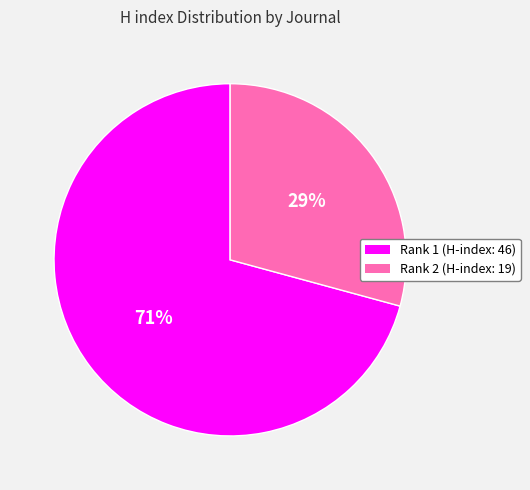

To the nearest percent, what is the combined percentage of Rank 2 (H-index: 19) and Rank 1 (H-index: 46)?

100%